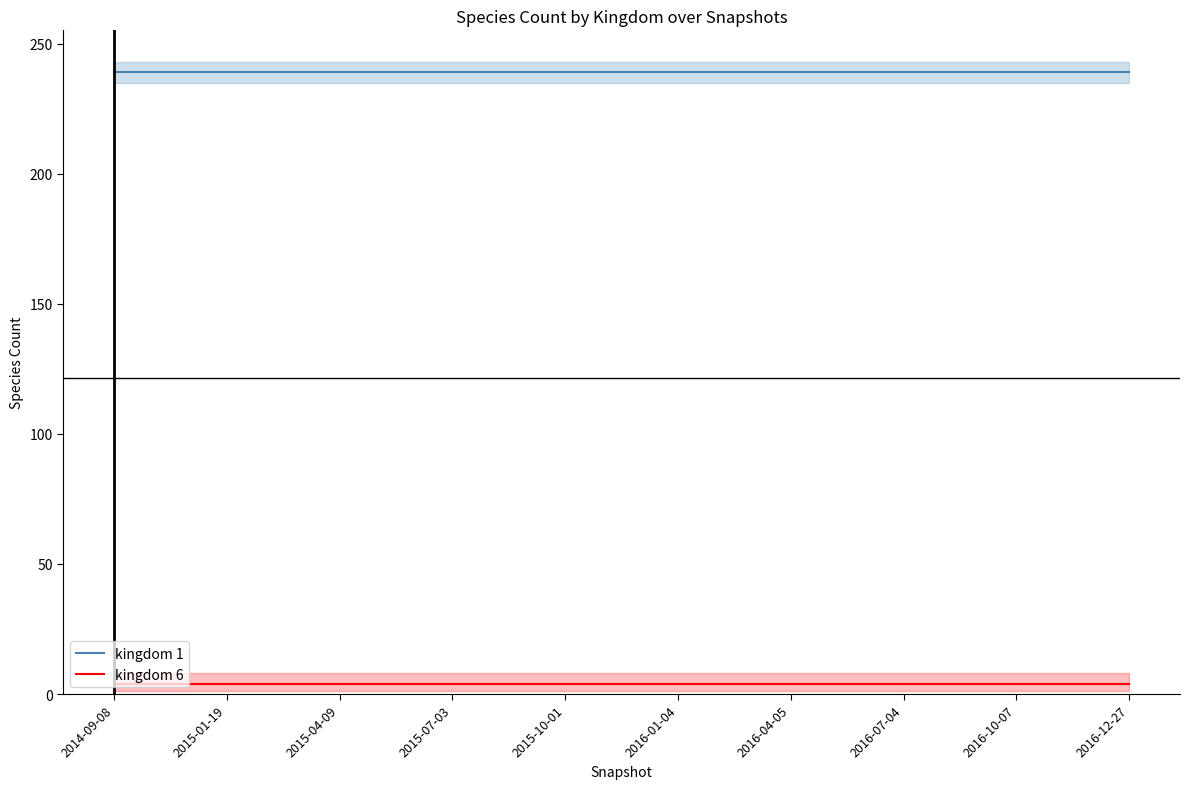

True or false: kingdom 1 has a value of 361 at 2016-07-04.

False